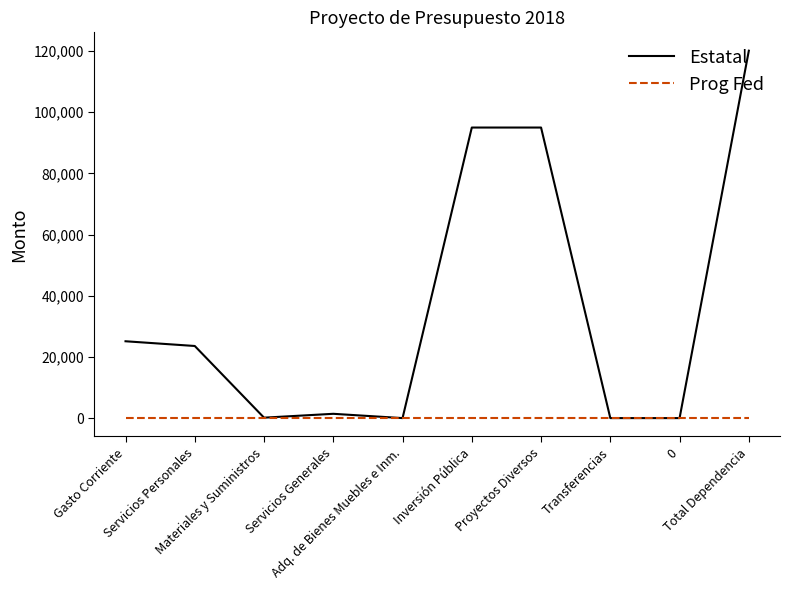

What is the total value across all series at Servicios Personales?

23576.7